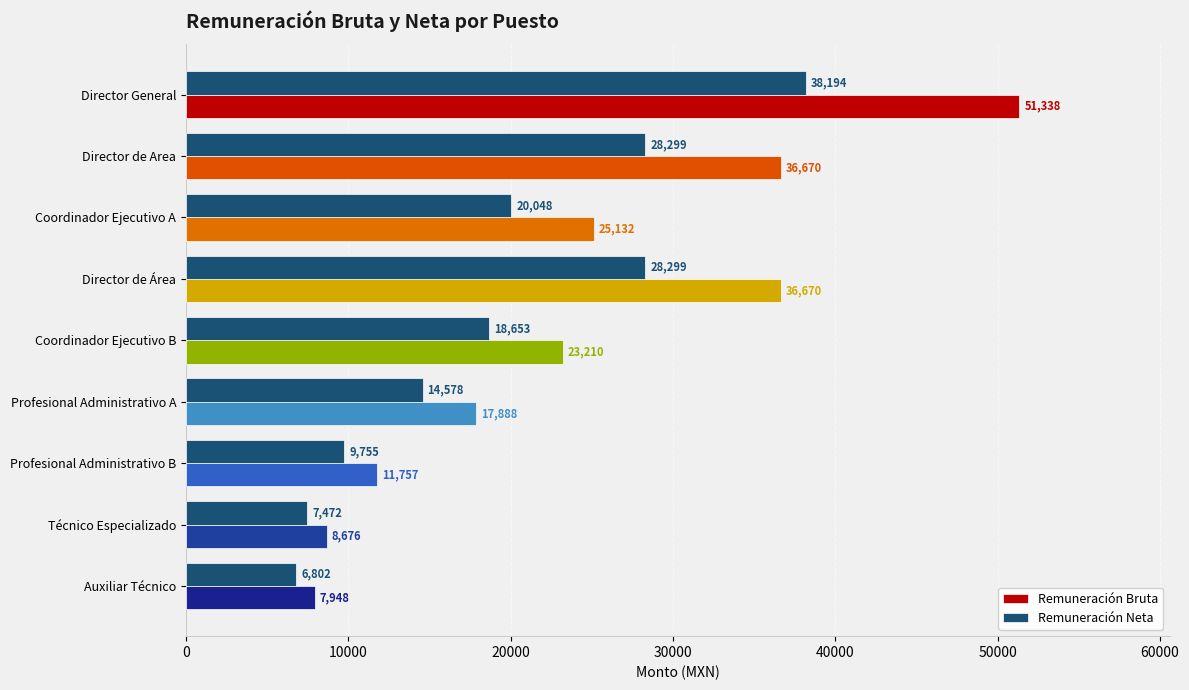

What value does the Remuneración Bruta series have at Auxiliar Técnico?

7948.2